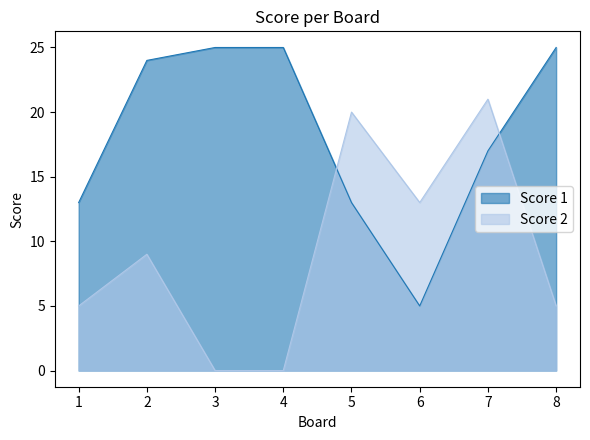

Where do Score 2 and Score 1 first cross each other?

4 and 5